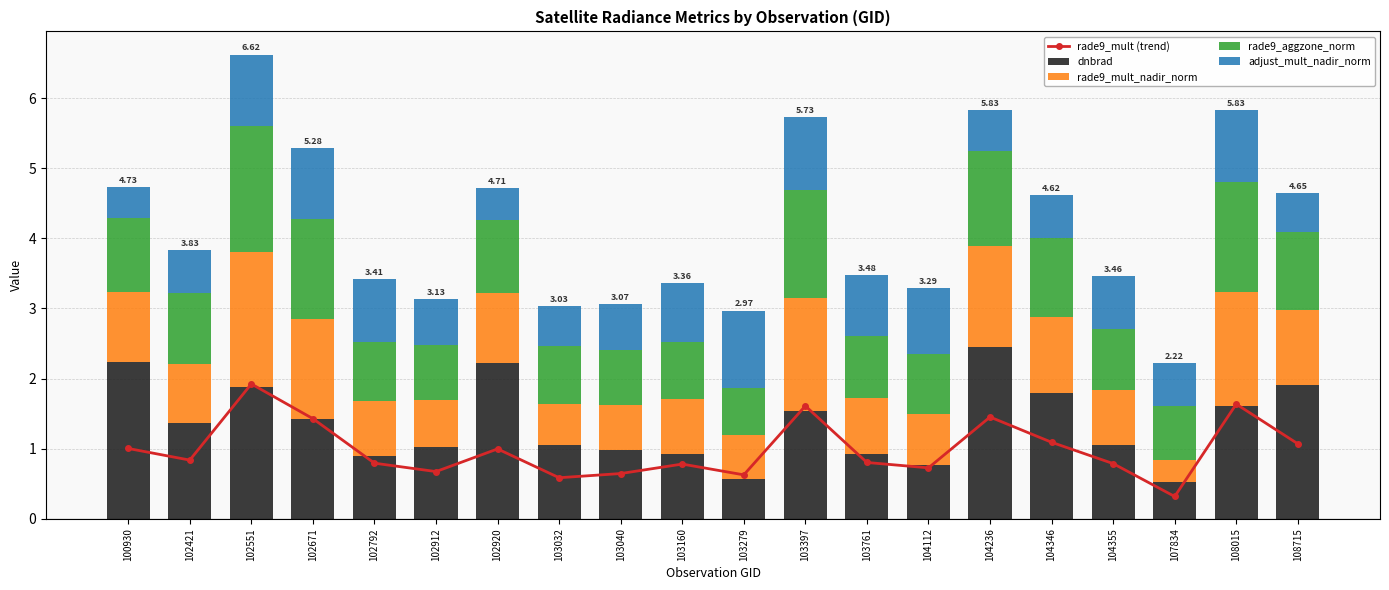

Read the adjust_mult_nadir_norm value at 102671.

1.0